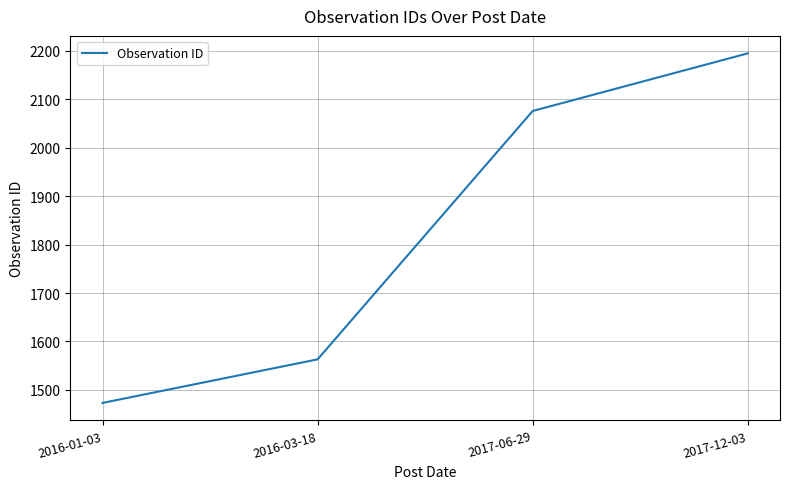

What is the change in value from 2017-06-29 to 2017-12-03?

+119